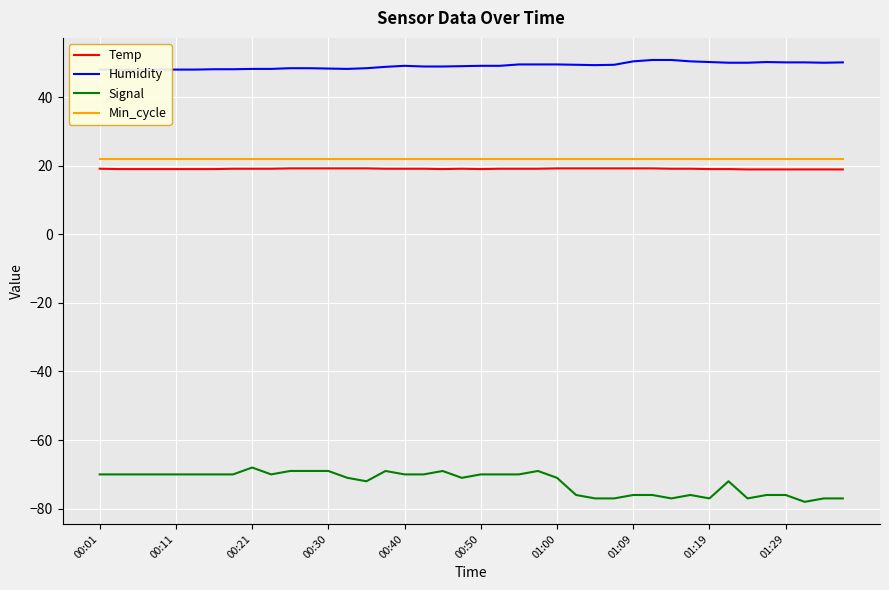

The value of Signal at 17 is -70.0. True or false?

True